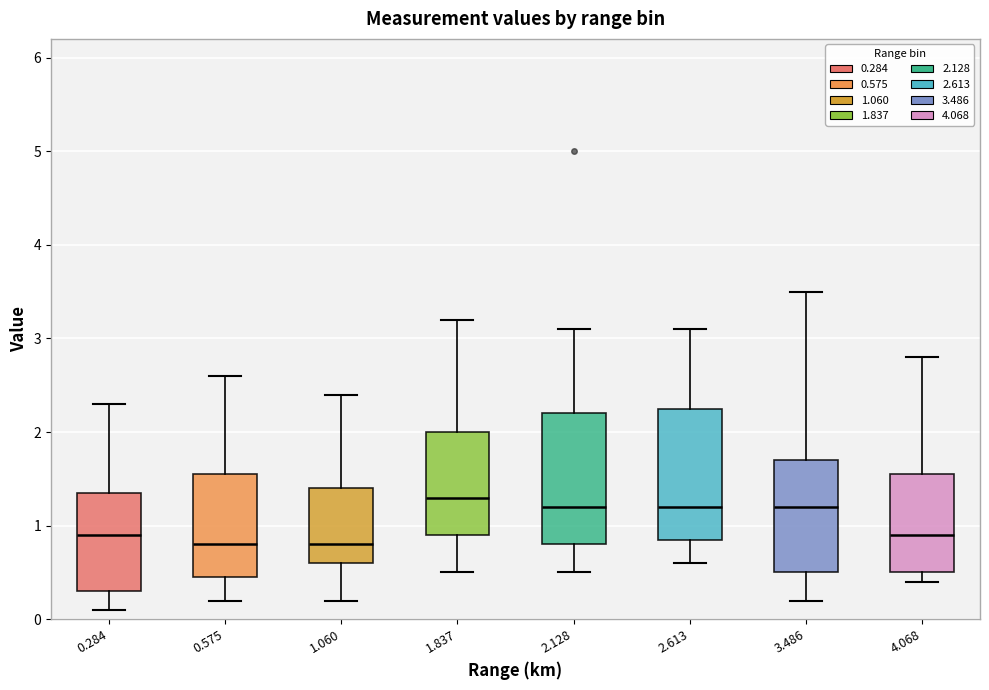

Where does the lower whisker of the box at x = 1.837 end on the y-axis? The values are not printed on the chart, so give them approximately, as read against the axis.

0.5